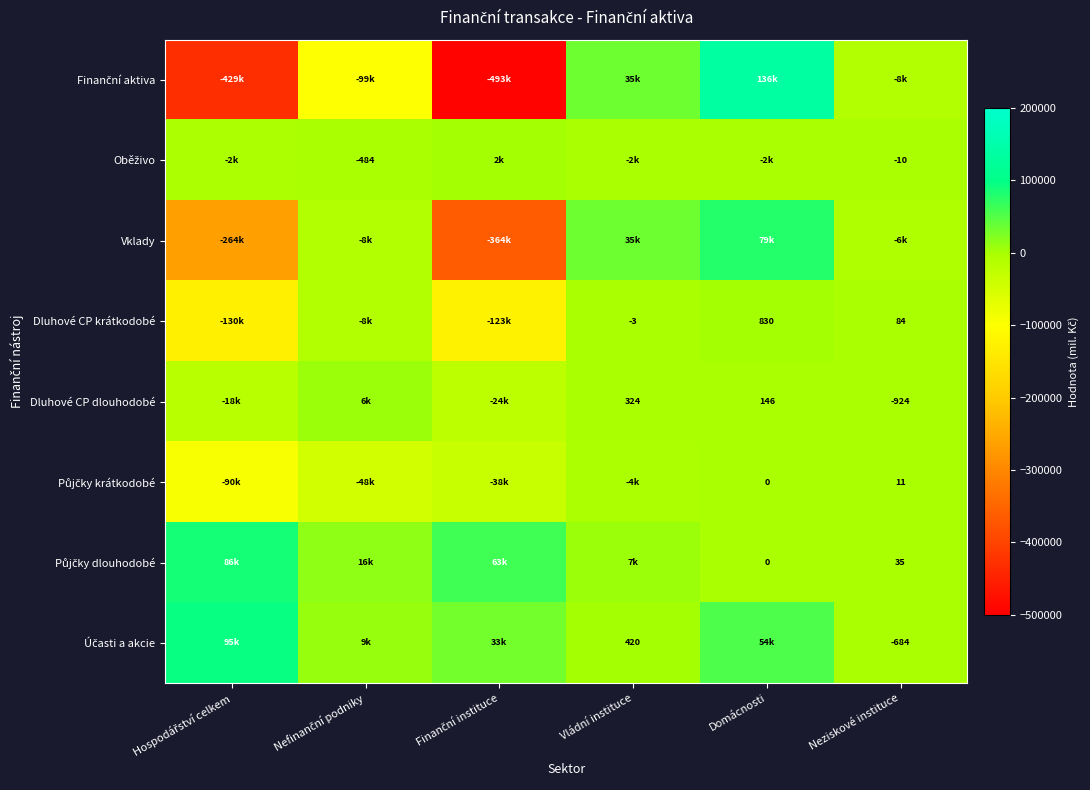

True or false: Dluhové CP krátkodobé has a value of 830 at Domácnosti.

True